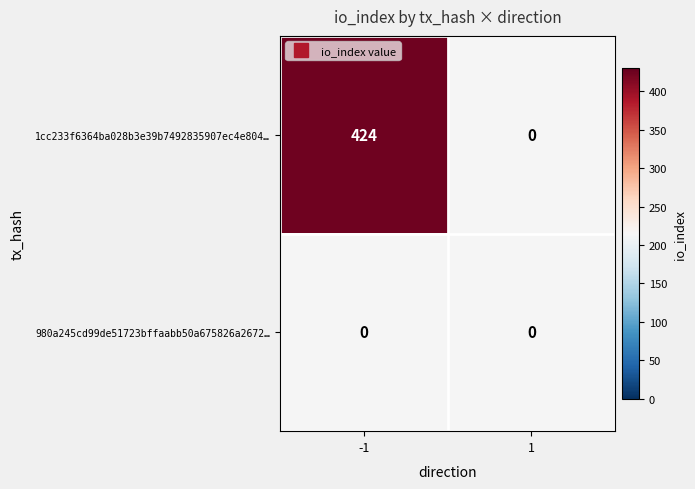

Rank the series at -1 from highest to lowest value.

1cc233f6364ba028b3e39b7492835907ec4e804, 980a245cd99de51723bffaabb50a675826a2672